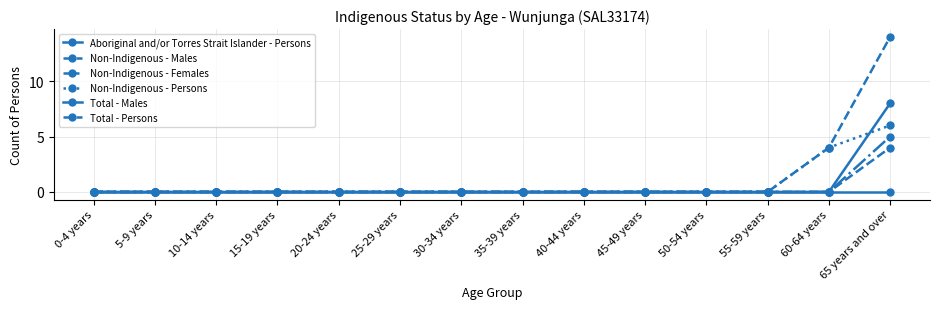

Does the chart have visible grid lines?

Yes